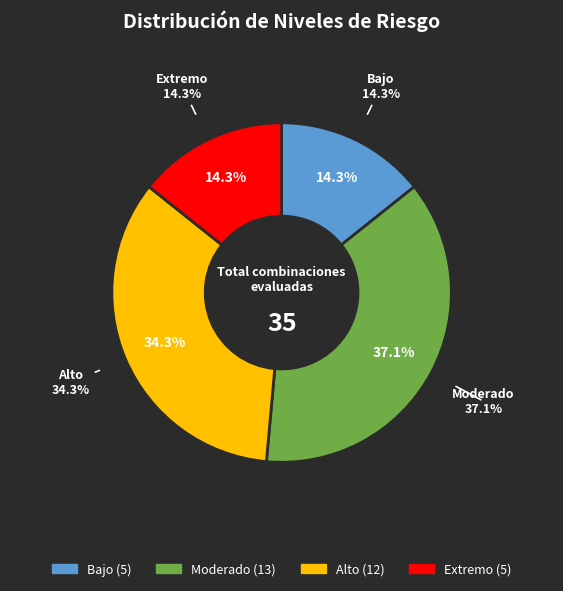

Is the sum of Bajo and Extremo greater than half?

No